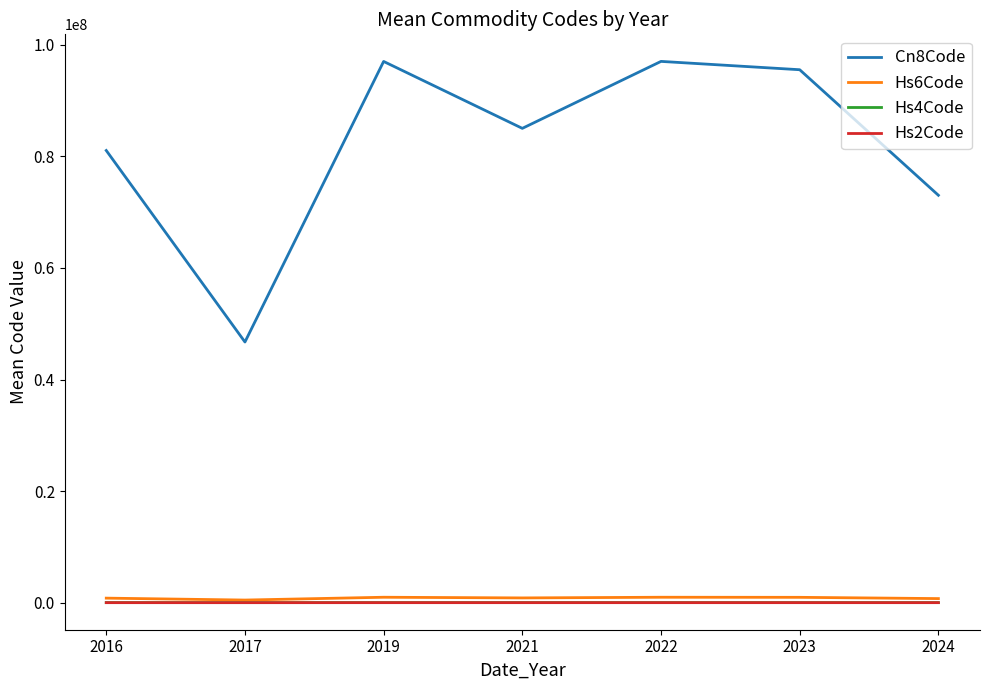

Is the value of Hs2Code at 2024 greater than the value of Cn8Code at 2016?

No